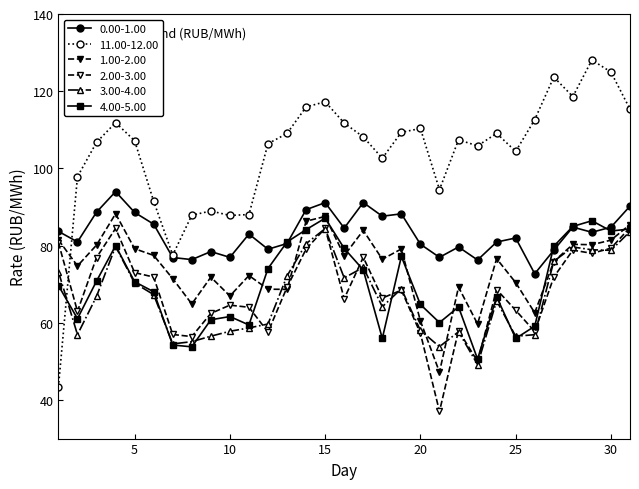

At which category does 1.00-2.00 reach its first local peak?

4